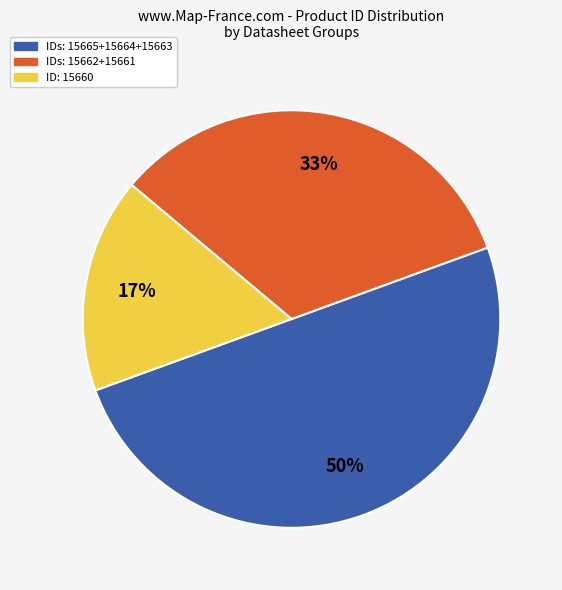

Approximately how many times larger is the value at ID: 15660 compared to IDs: 15665+15664+15663?

0.3